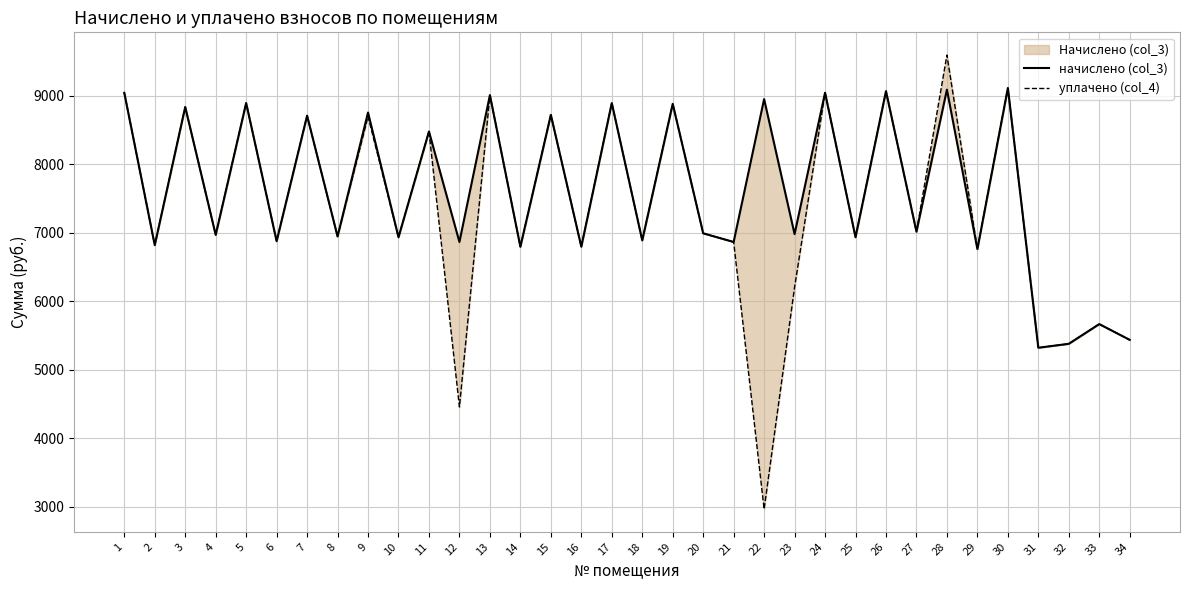

Rank the series by their maximum value, from highest to lowest.

уплачено (col_4), начислено (col_3)